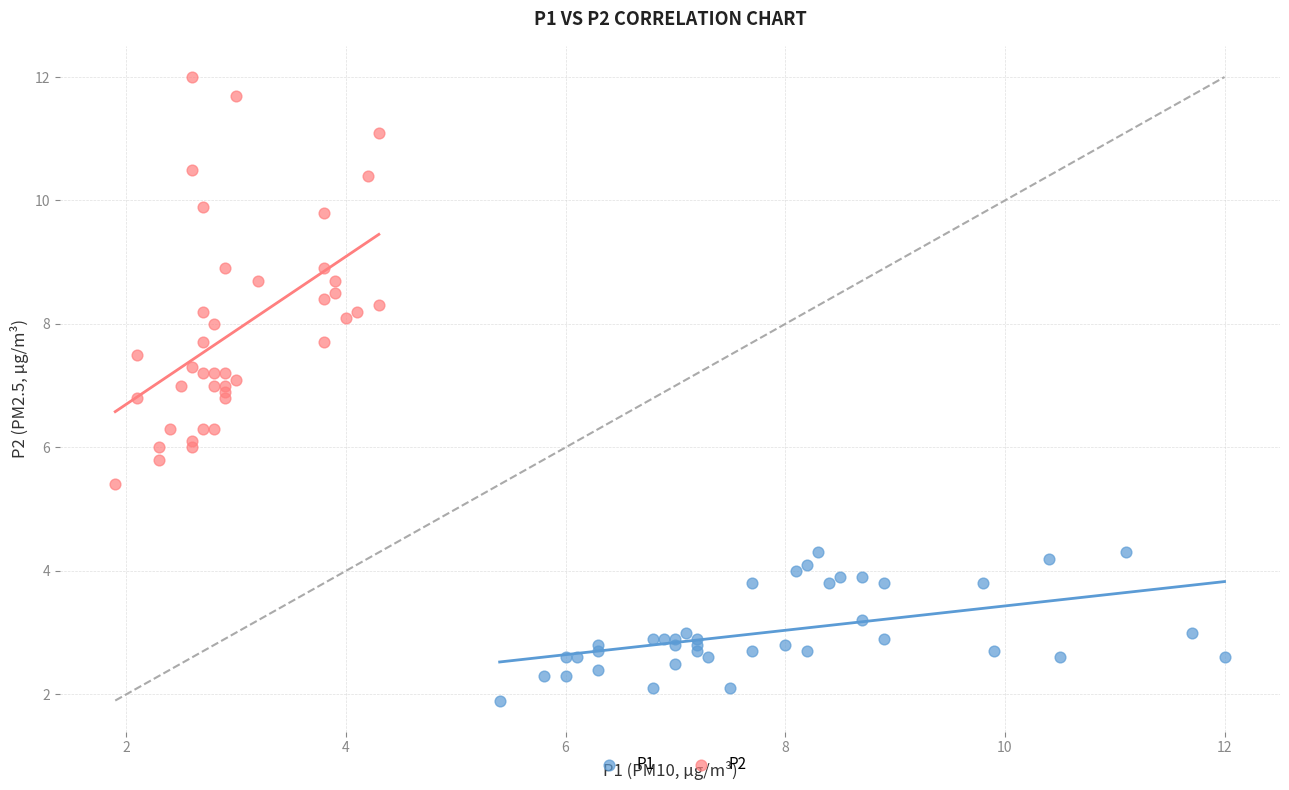

Which series contains the lowest Y value?

P1